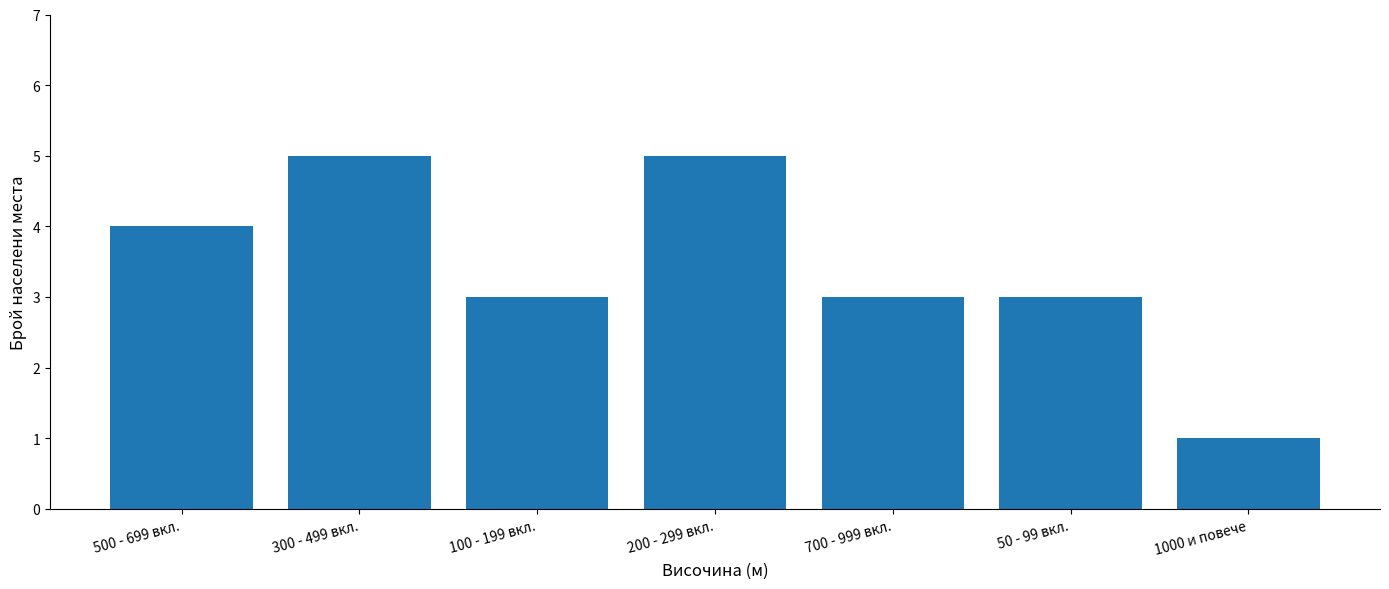

Reading left to right, transcribe all the data shown in this chart.

4	5	3	5	3	3	1